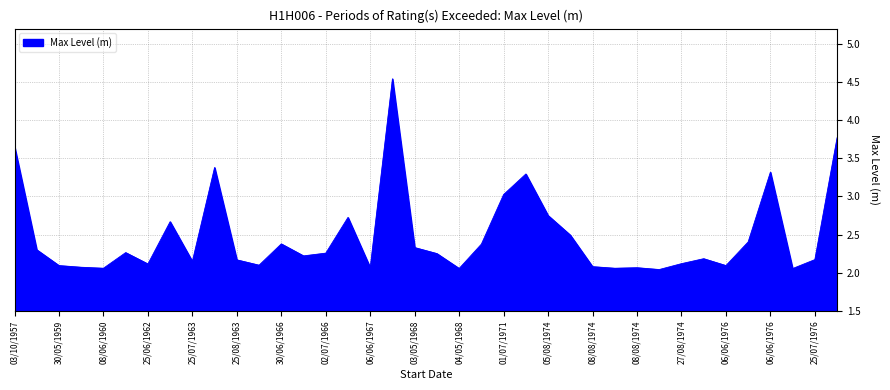

What is the difference between the maximum and minimum values?

2.5